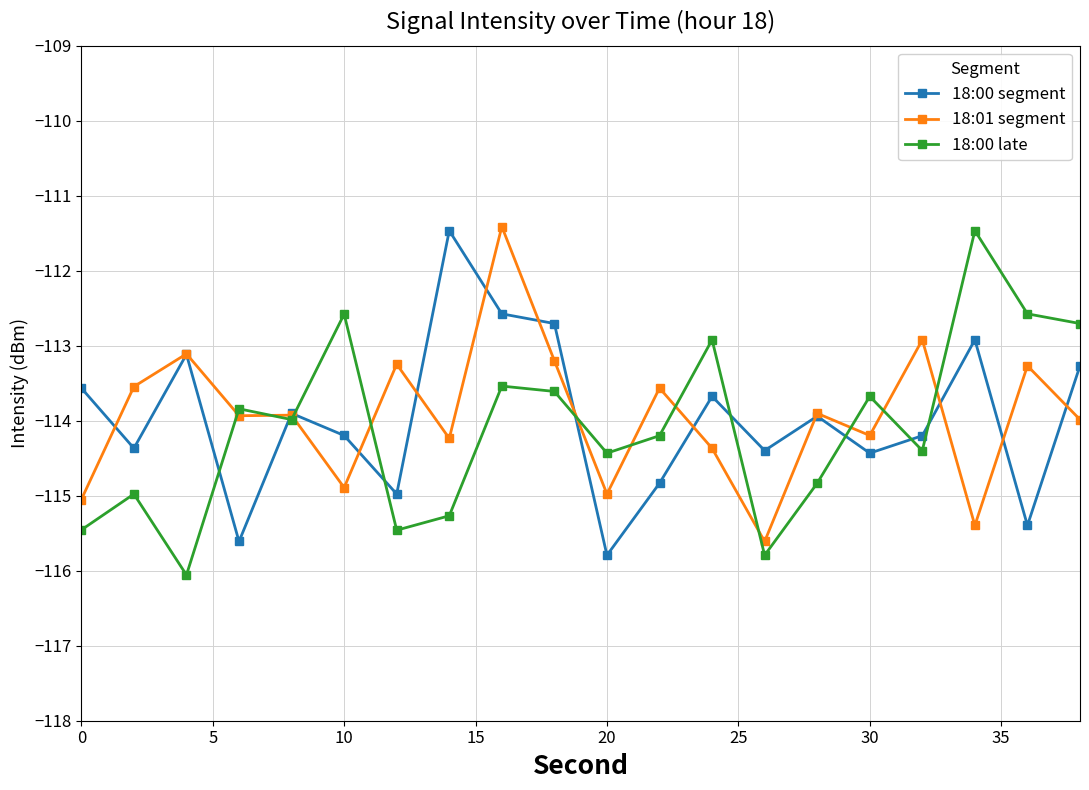

What is the value of the 18:00 segment point at the 16th from the left?

-114.4